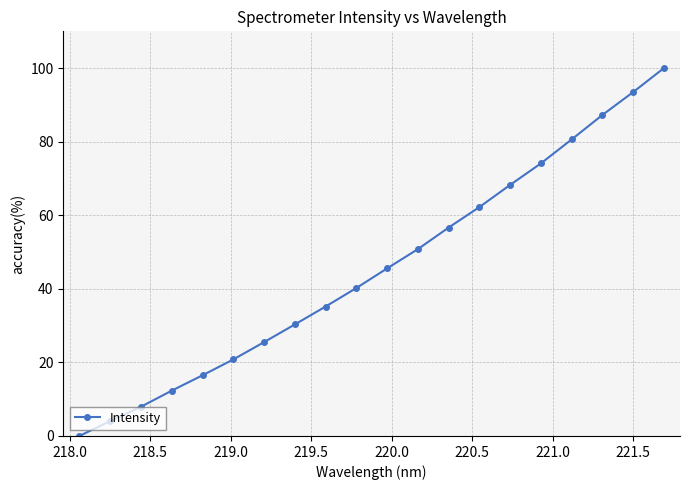

True or false: there are more than 2 points higher than both neighbors.

False